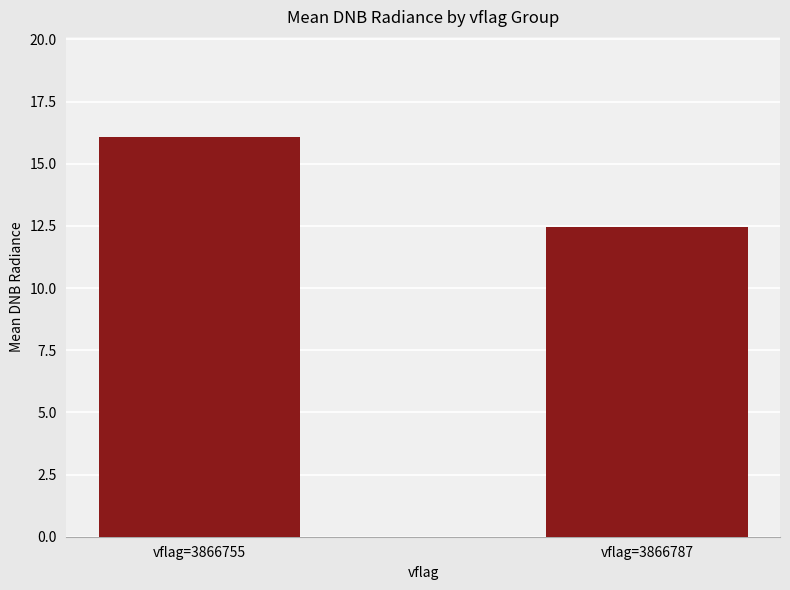

What is the difference between the values at vflag=3866755 and vflag=3866787?

3.6